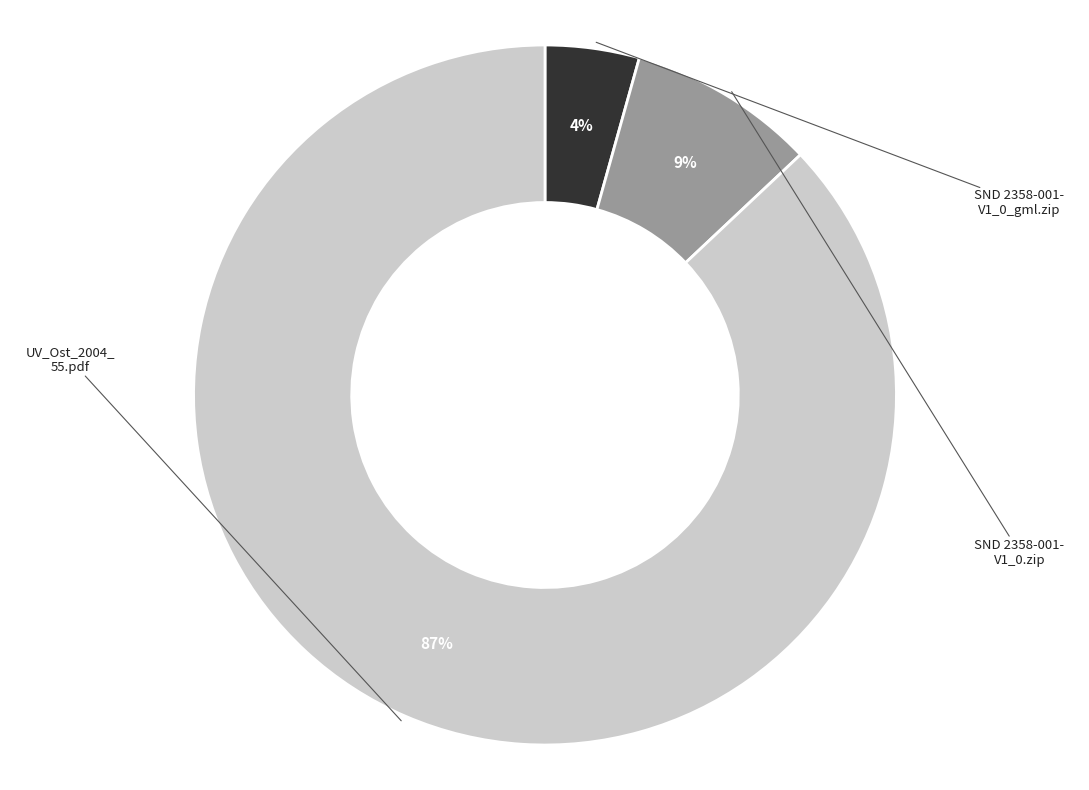

To the nearest percent, what is the average slice percentage?

33%